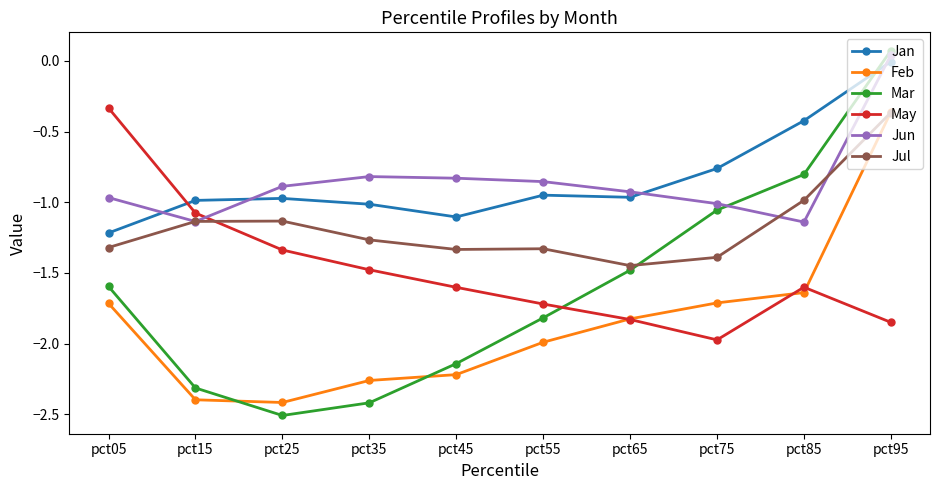

At which label is May closest to -1?

pct15